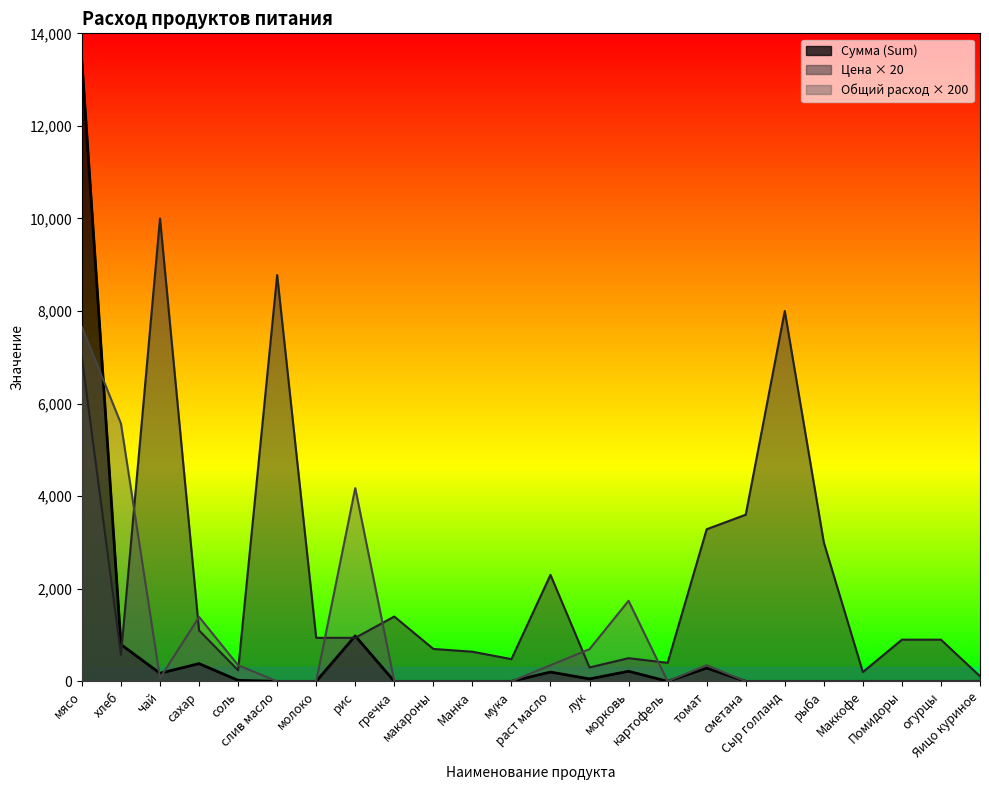

Reading left to right, list all the values displayed in this chart.

Цена (Price): 7000.0	571.4	10000.0	1100.0	240.0	8777.8	940.0	940.0	1400.0	700.0	640.0	480.0	2300.0	300.0	500.0	400.0	3285.8	3600.0	8000.0	3000.0	200.0	900.0	900.0	110.0
Сумма (Sum): 13398.0	795.4	174.0	382.8	20.9	0.0	0.0	981.4	0.0	0.0	0.0	0.0	200.1	52.2	217.5	0.0	285.9	0.0	0.0	0.0	0.0	0.0	0.0	0.0
Общий расход (Total): 7656.0	5568.0	69.6	1392.0	348.0	0.0	0.0	4176.0	0.0	0.0	0.0	0.0	348.0	696.0	1740.0	0.0	348.0	0.0	0.0	0.0	0.0	0.0	0.0	0.0